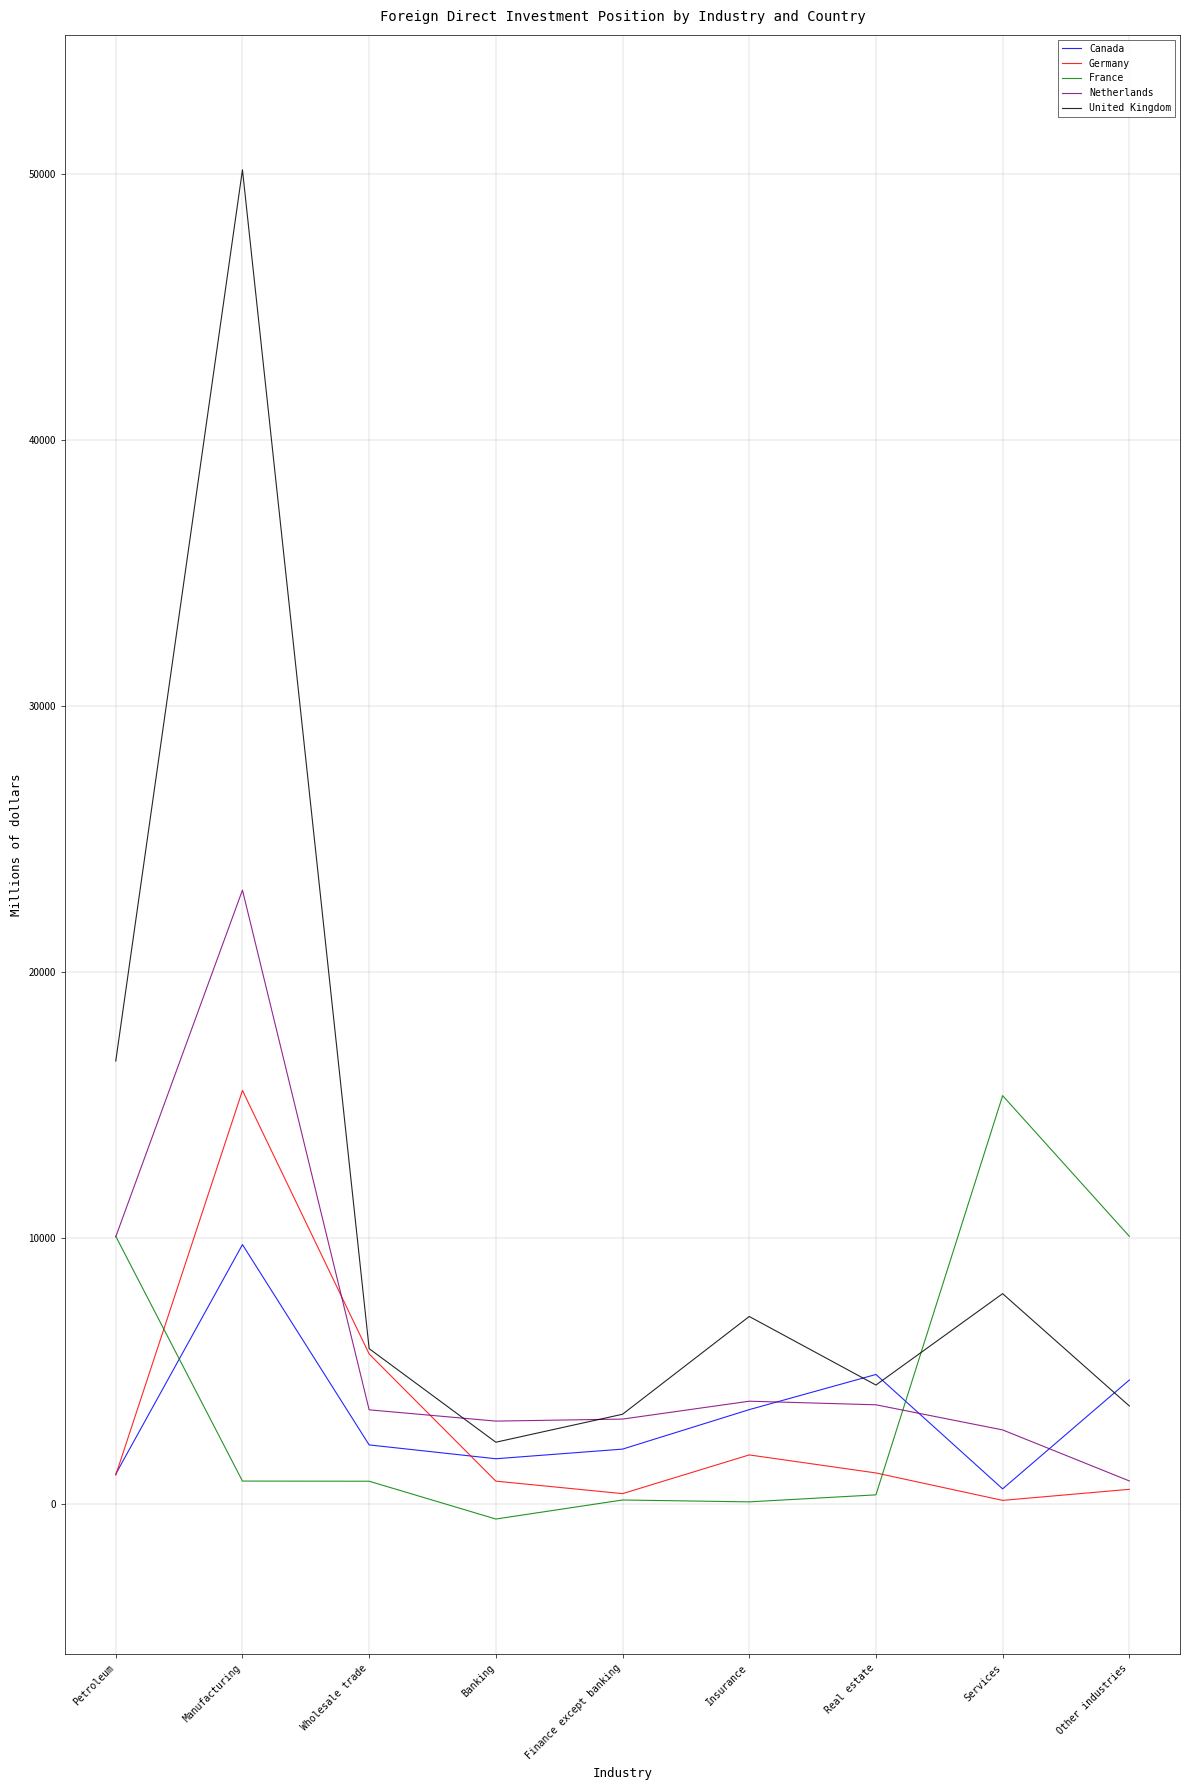

At which label does France reach its peak?

Services